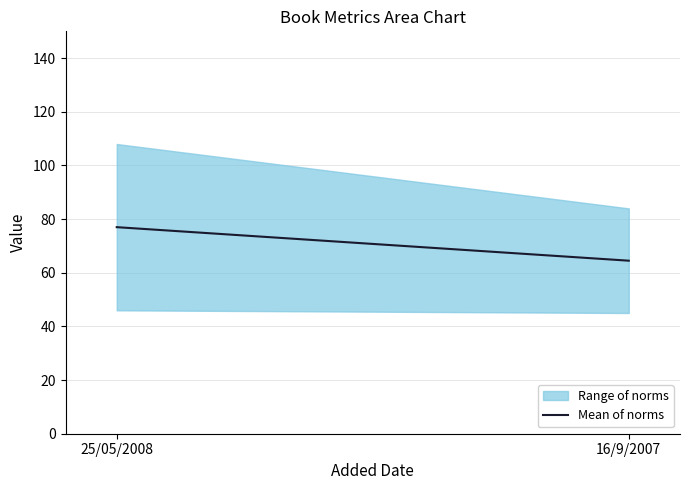

List the labels in order of value, smallest first.

16/9/2007, 25/05/2008